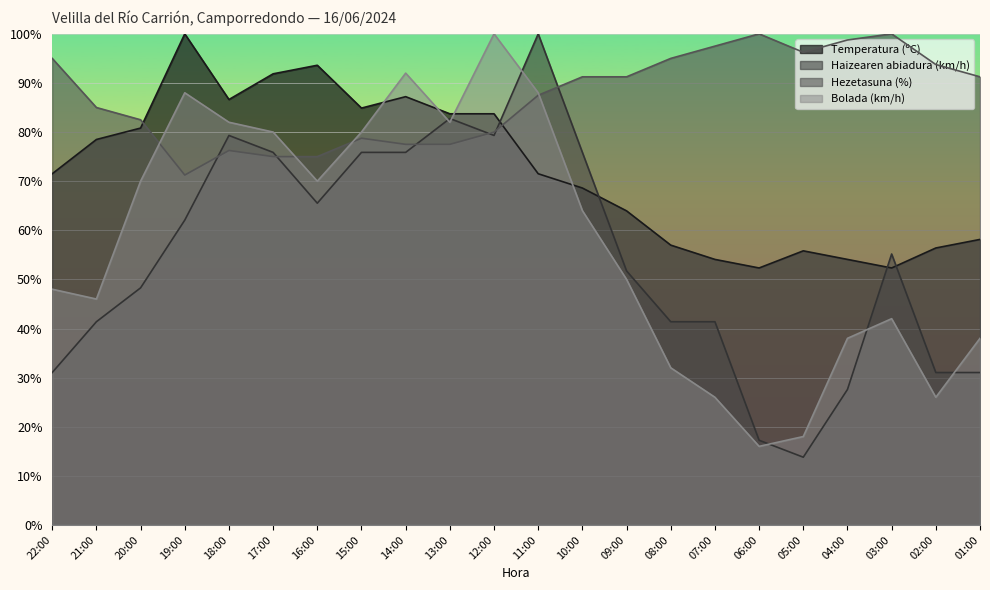

Is the value of Temperatura (ºC) at 04:00 greater than the value of Haizearen abiadura (km/h) at 17:00?

No